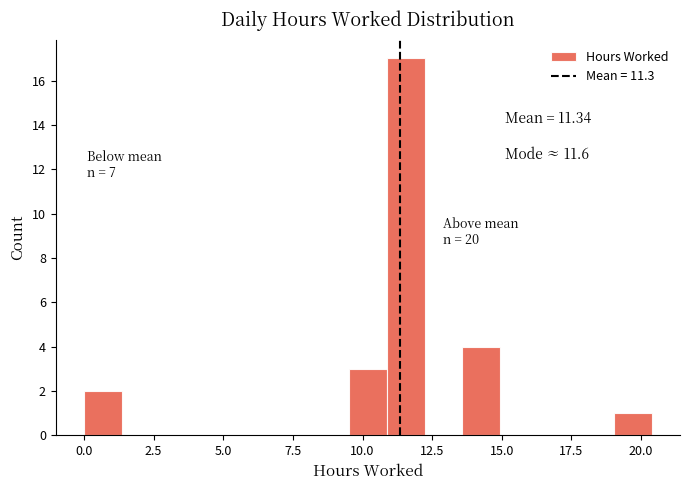

Read against the x-axis, roughly where is the centre of the tallest bar?

11.5